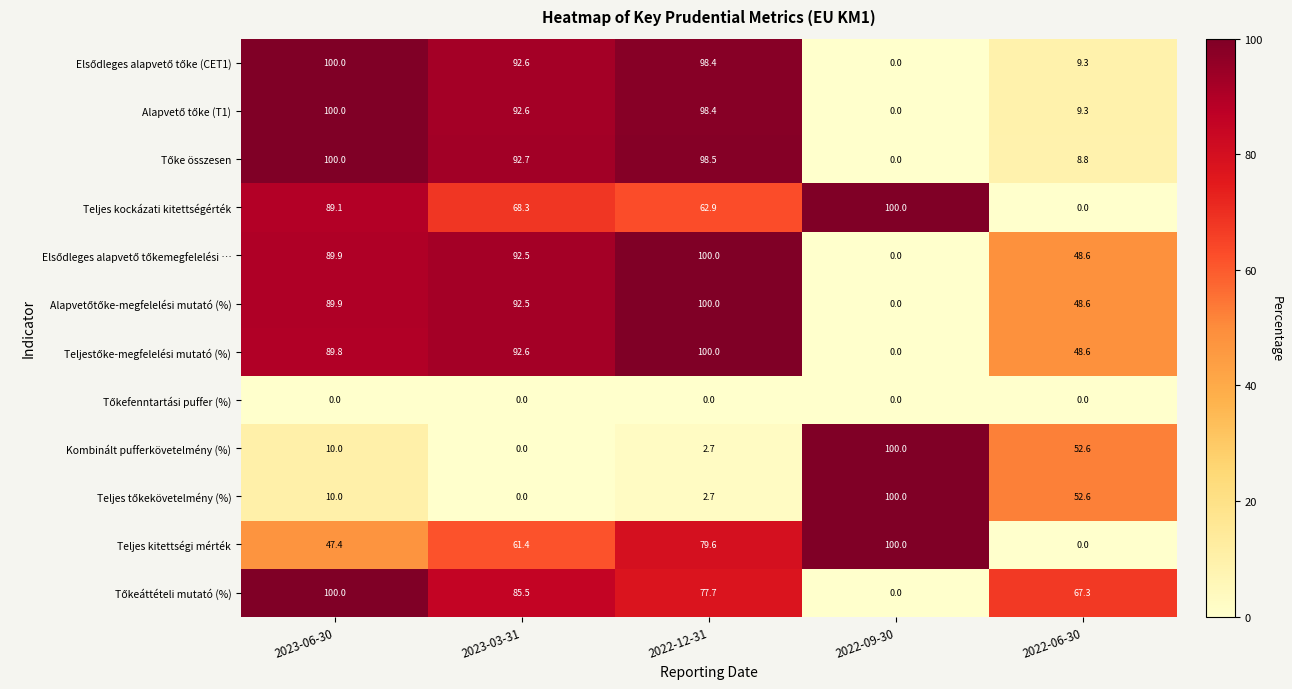

What is the spread (max minus min) of values at 2022-06-30?

67.3